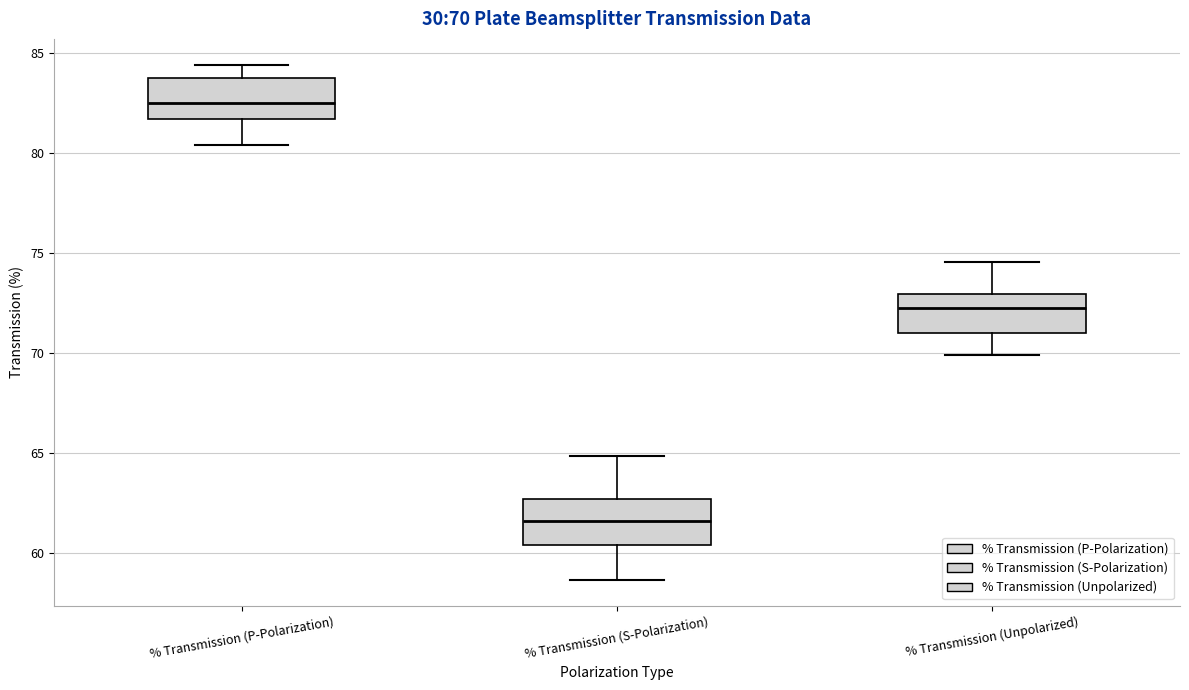

Which box's median line is the highest?

% Transmission (P-Polarization)